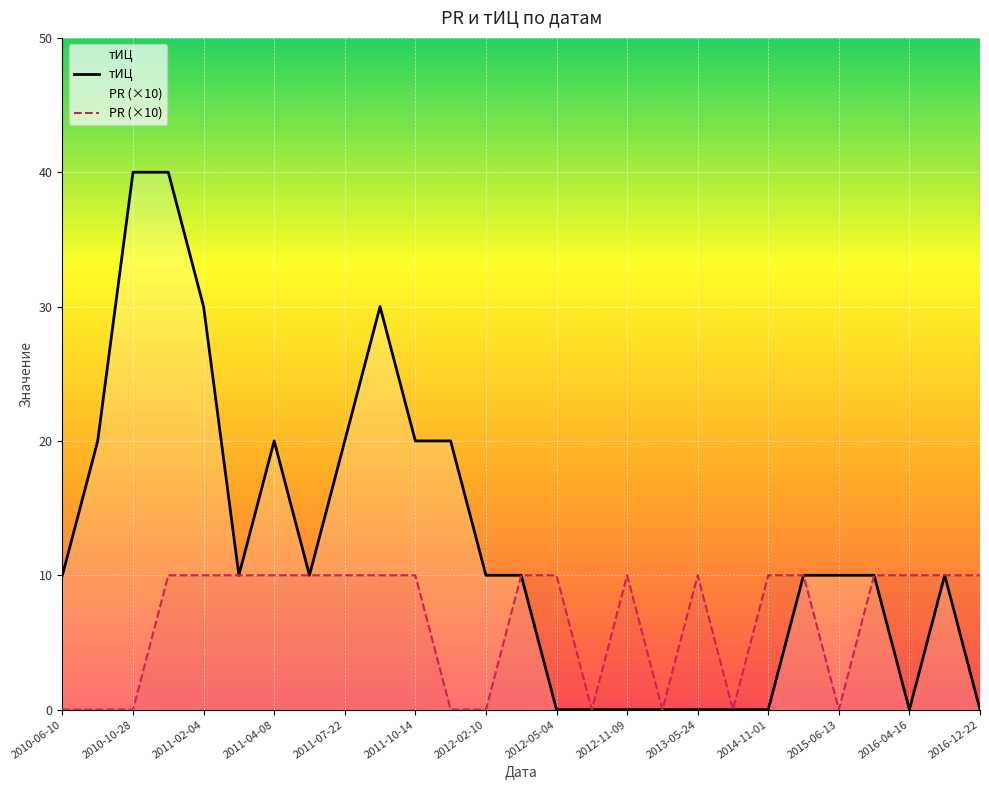

What is the greatest value displayed?

40